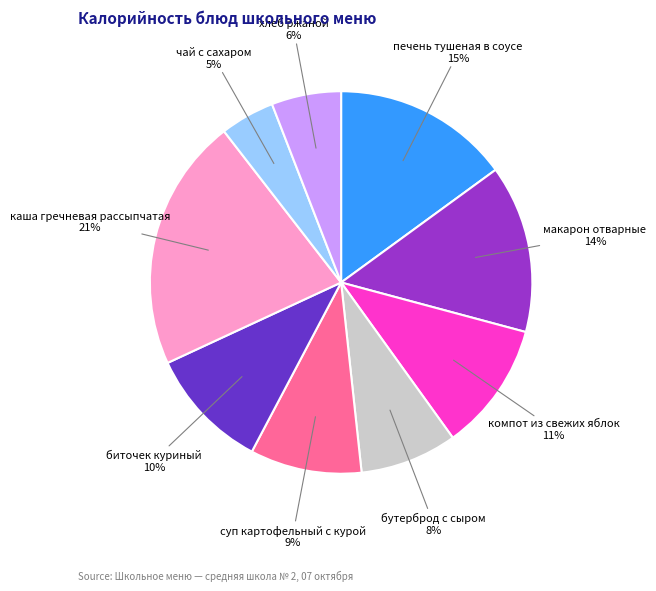

The биточек куриный slice represents 1% of the pie. True or false?

False